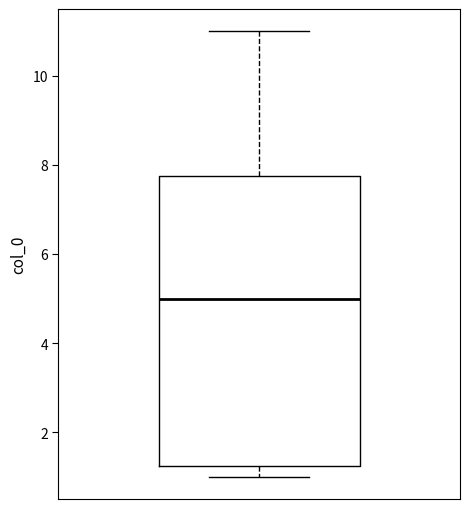

Read this box plot against the y-axis: the position of the median line, the range covered by the box, and the ends of both whiskers. The values are not printed on the chart, so give them approximately, as read against the axis.

median 5.0, box 1.2 to 7.8, whiskers 1.0 to 11.0